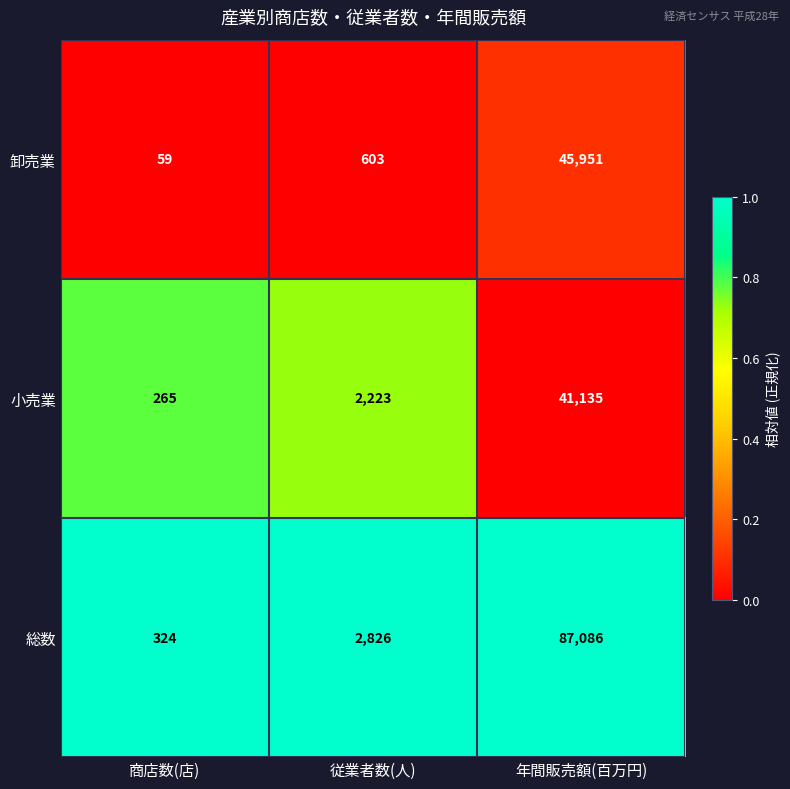

How many values in the 卸売業 series are below 603?

1